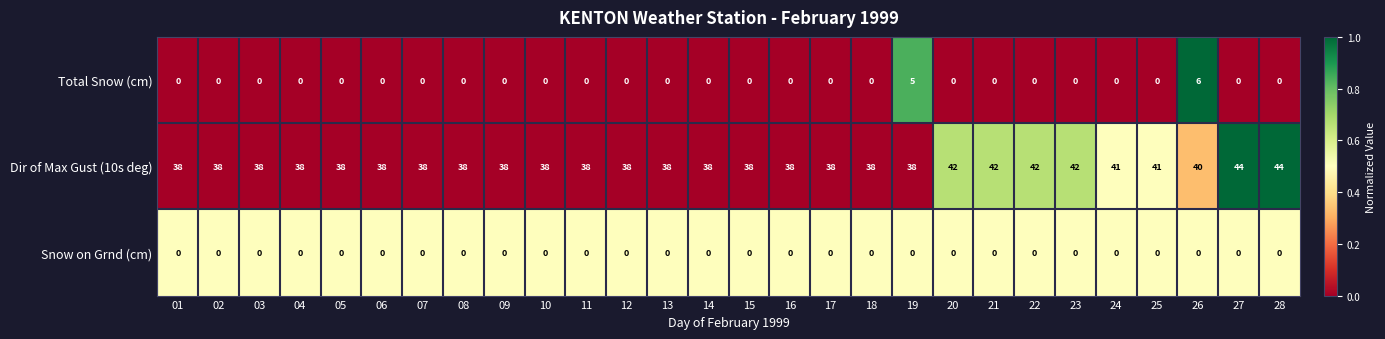

Between 18 and 19, which series saw the biggest shift?

Total Snow (cm)